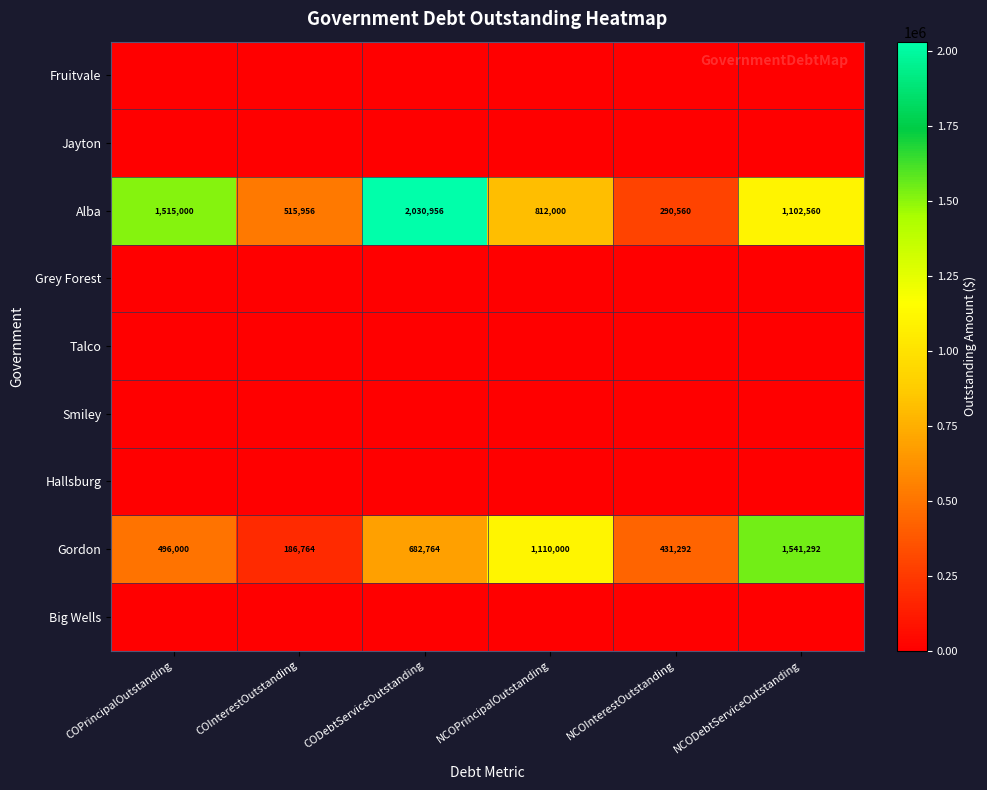

What is the difference between the Alba values at COInterestOutstanding and COPrincipalOutstanding?

999044